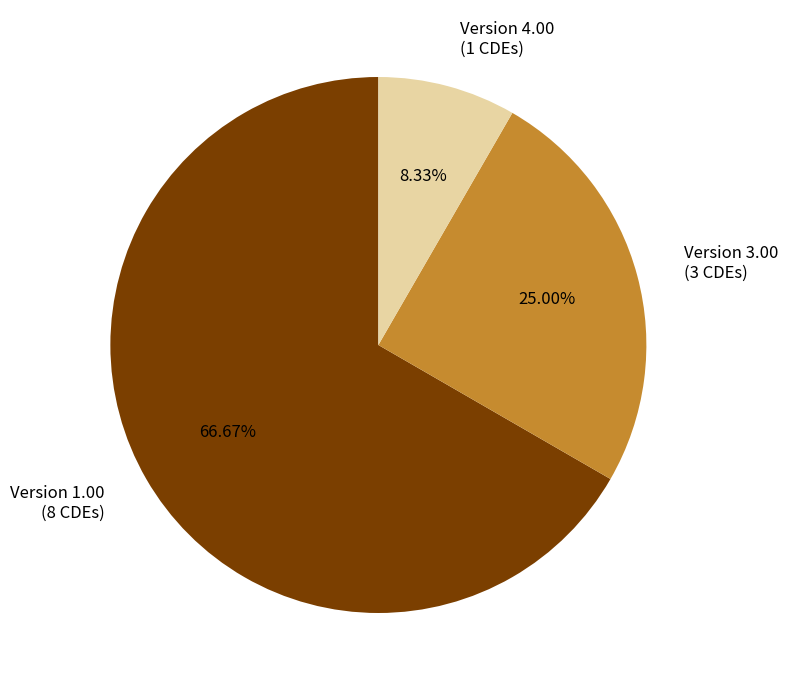

Is there any slice that represents more than half of the pie?

Yes